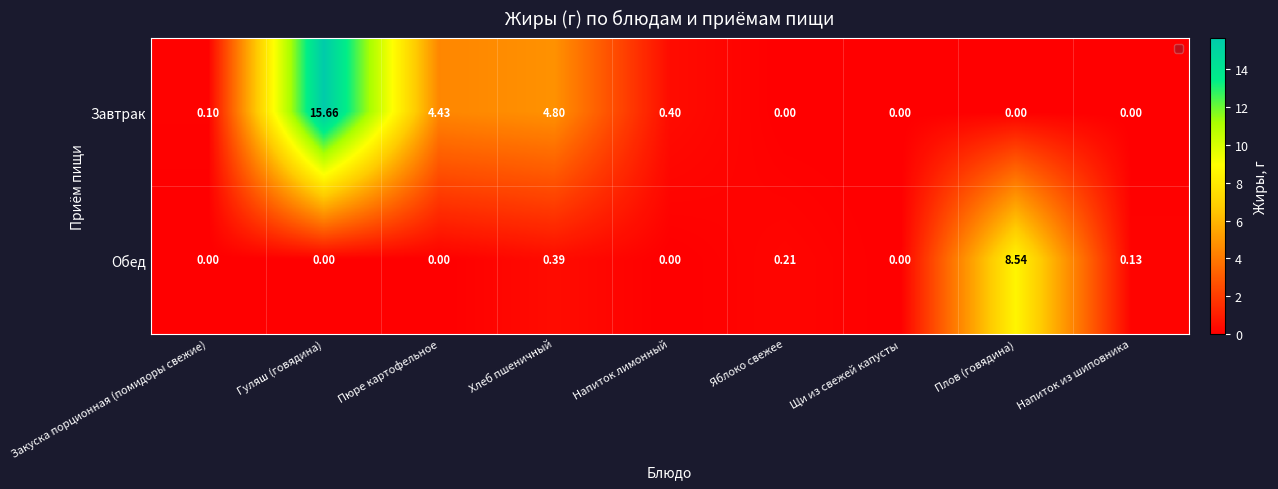

How many data points does each series have?

9